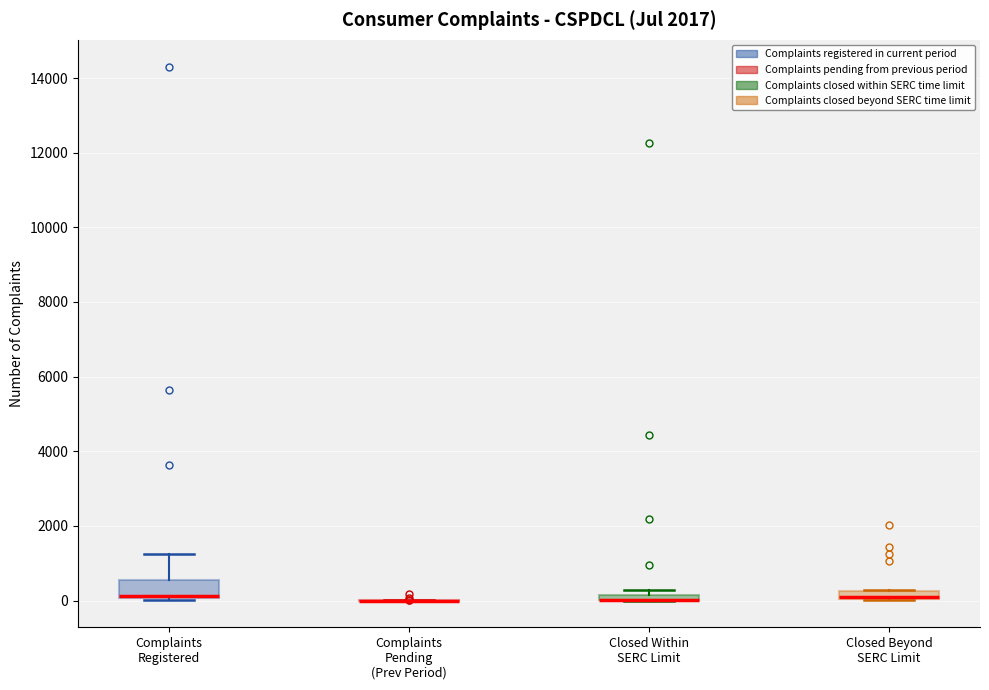

Which box is the tallest, from its lower edge to its upper edge?

Complaints Registered